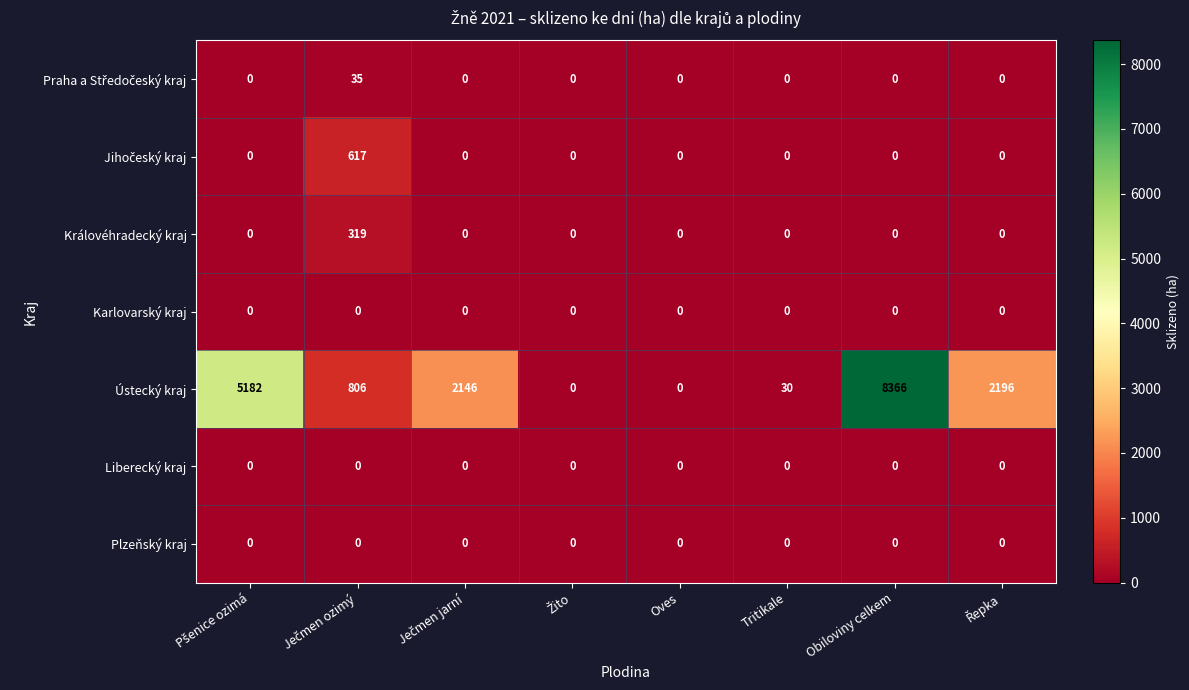

How many data points does each series have?

8